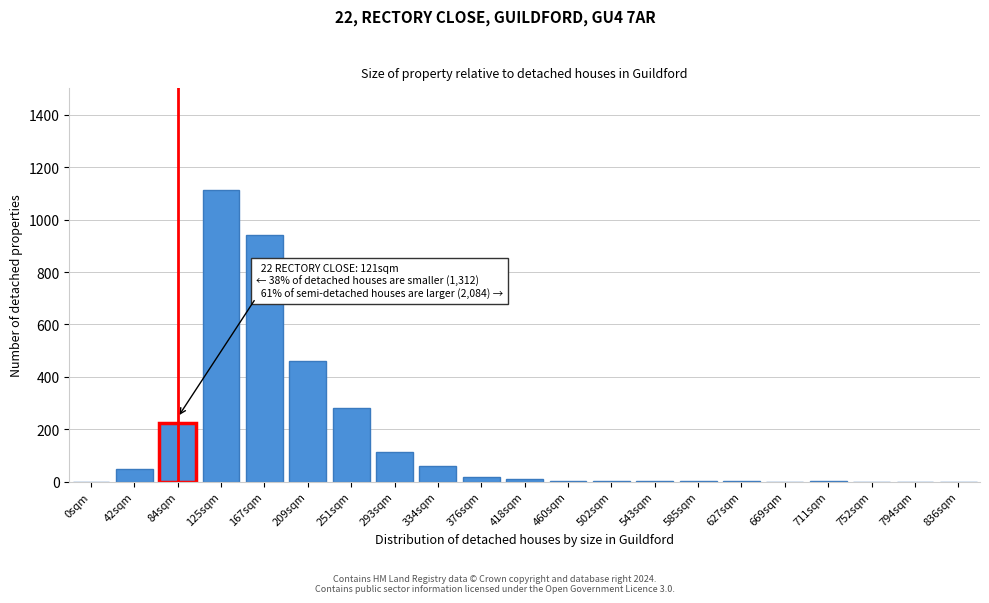

Which label corresponds to the largest value in the chart?

125sqm